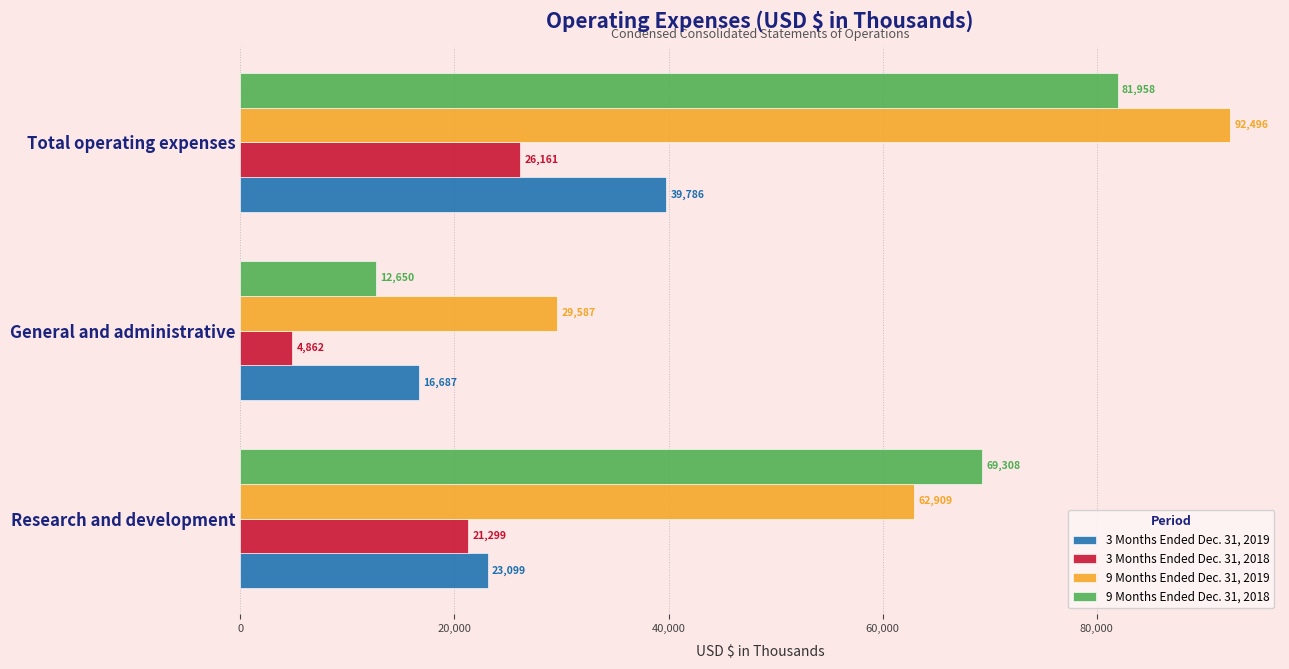

Count the 9 Months Ended Dec. 31, 2018 values in the range 12650 to 81958.

3